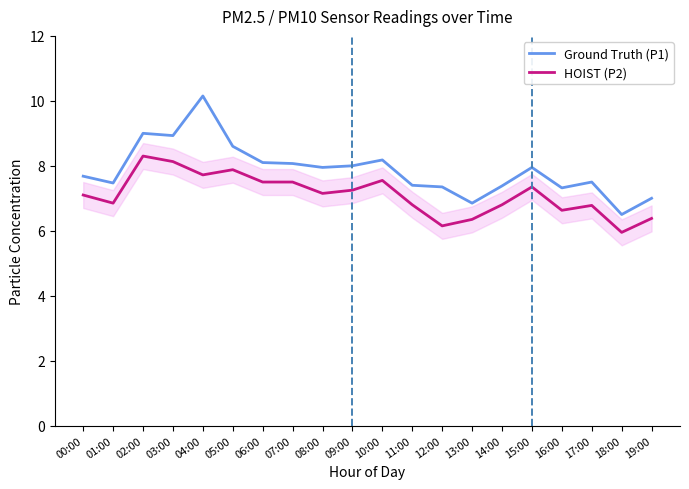

What value does the HOIST (P2) series have at 17:00?

6.8